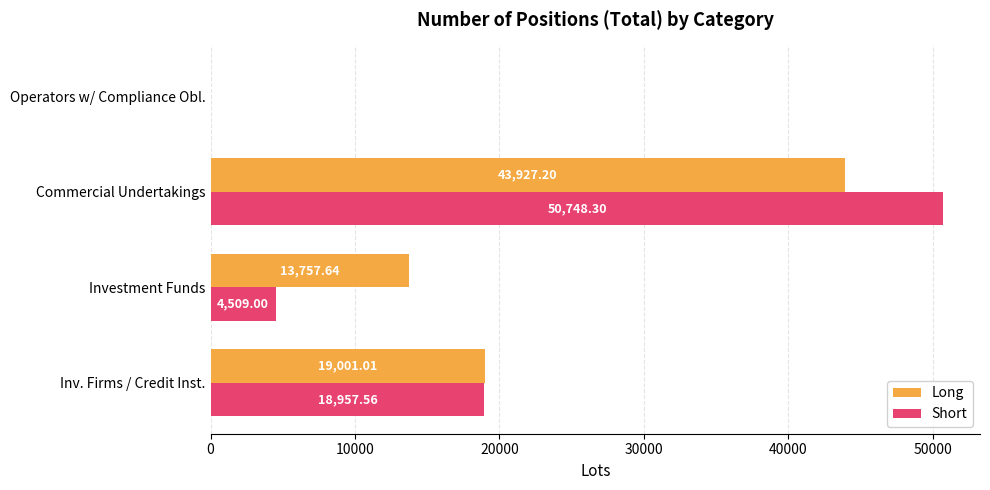

Which series changed the most between Commercial Undertakings and Operators w/ Compliance Obl.?

Short